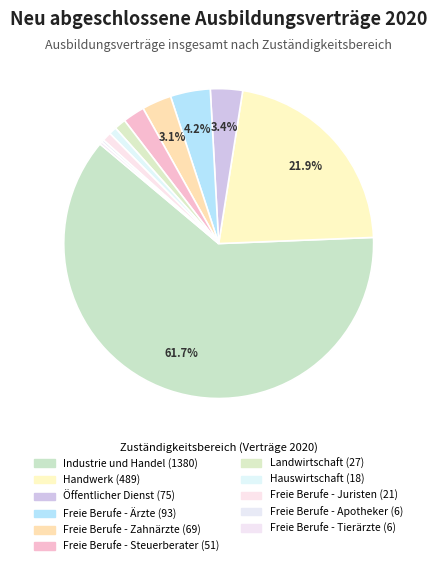

Is Freie Berufe - Steuerberater the majority of the pie?

No